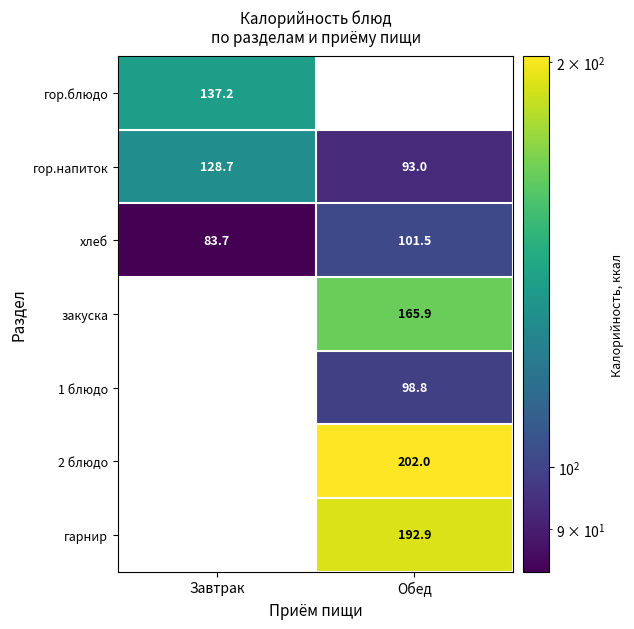

Is it true that 2 блюдо equals 69.0 at Обед?

False